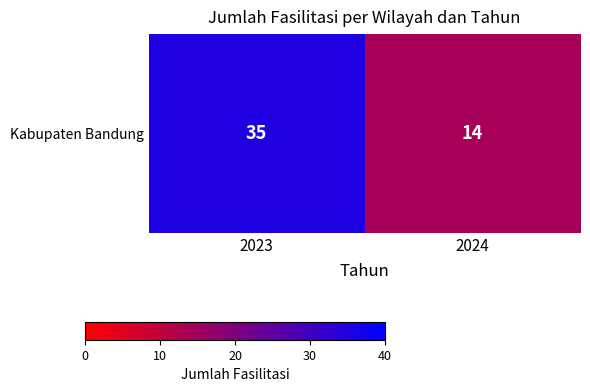

Count the values in the range 14 to 35.

2